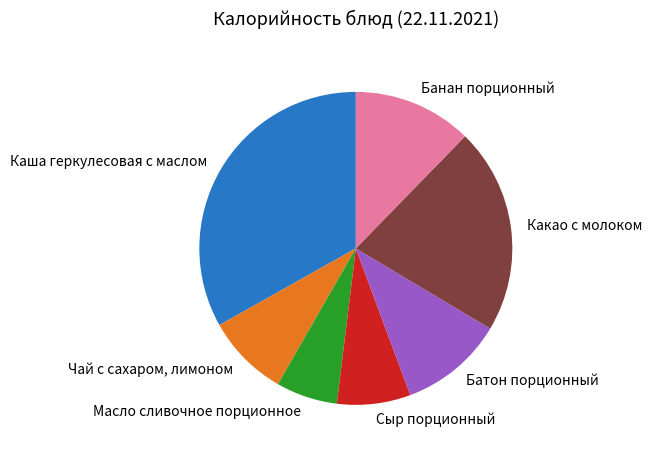

How many slices are in this pie chart?

7